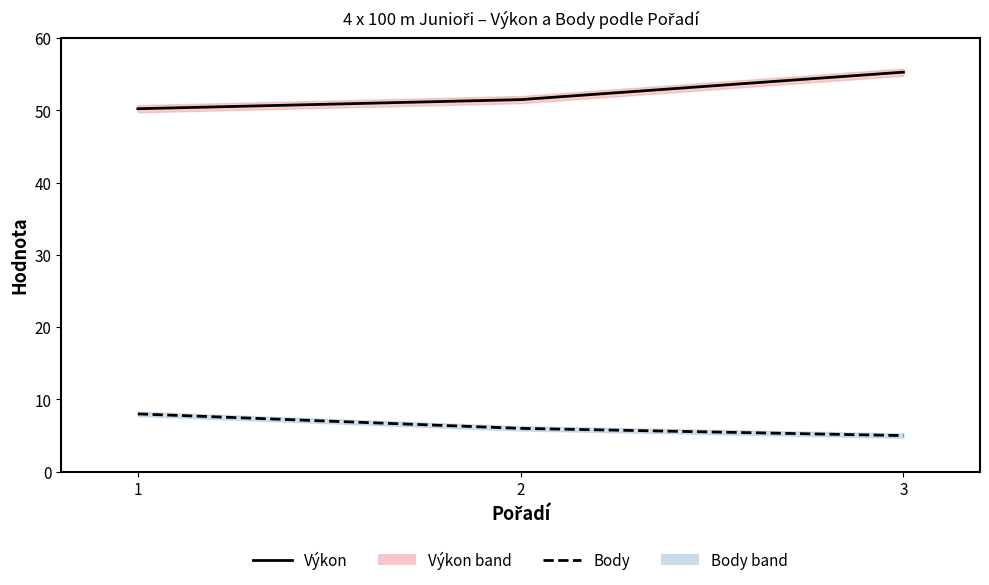

How many distinct data groups are displayed?

2